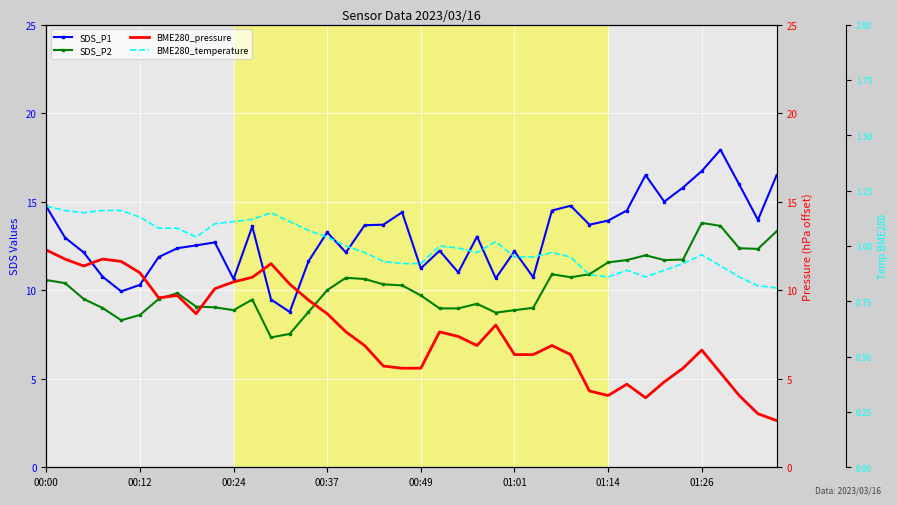

At which category does SDS_P1 reach its first local peak?

9